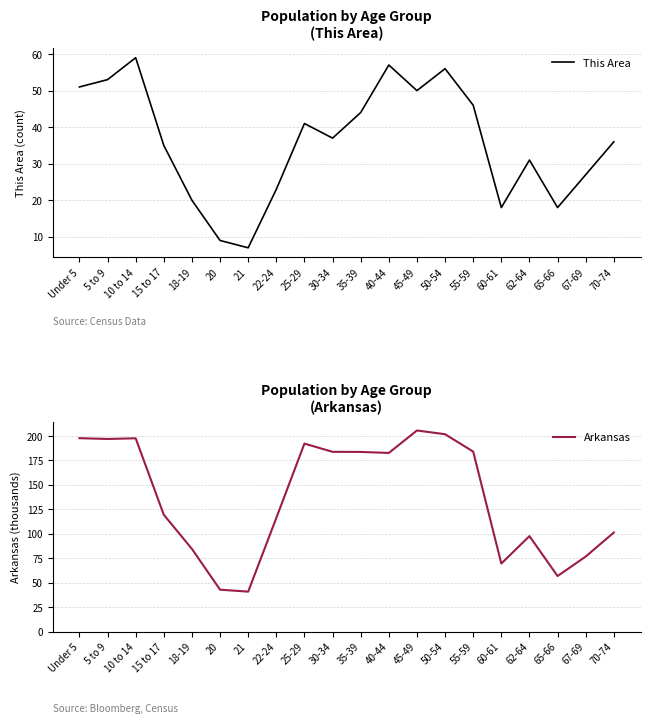

What is the difference between the second highest and second lowest values in the This Area series?

48